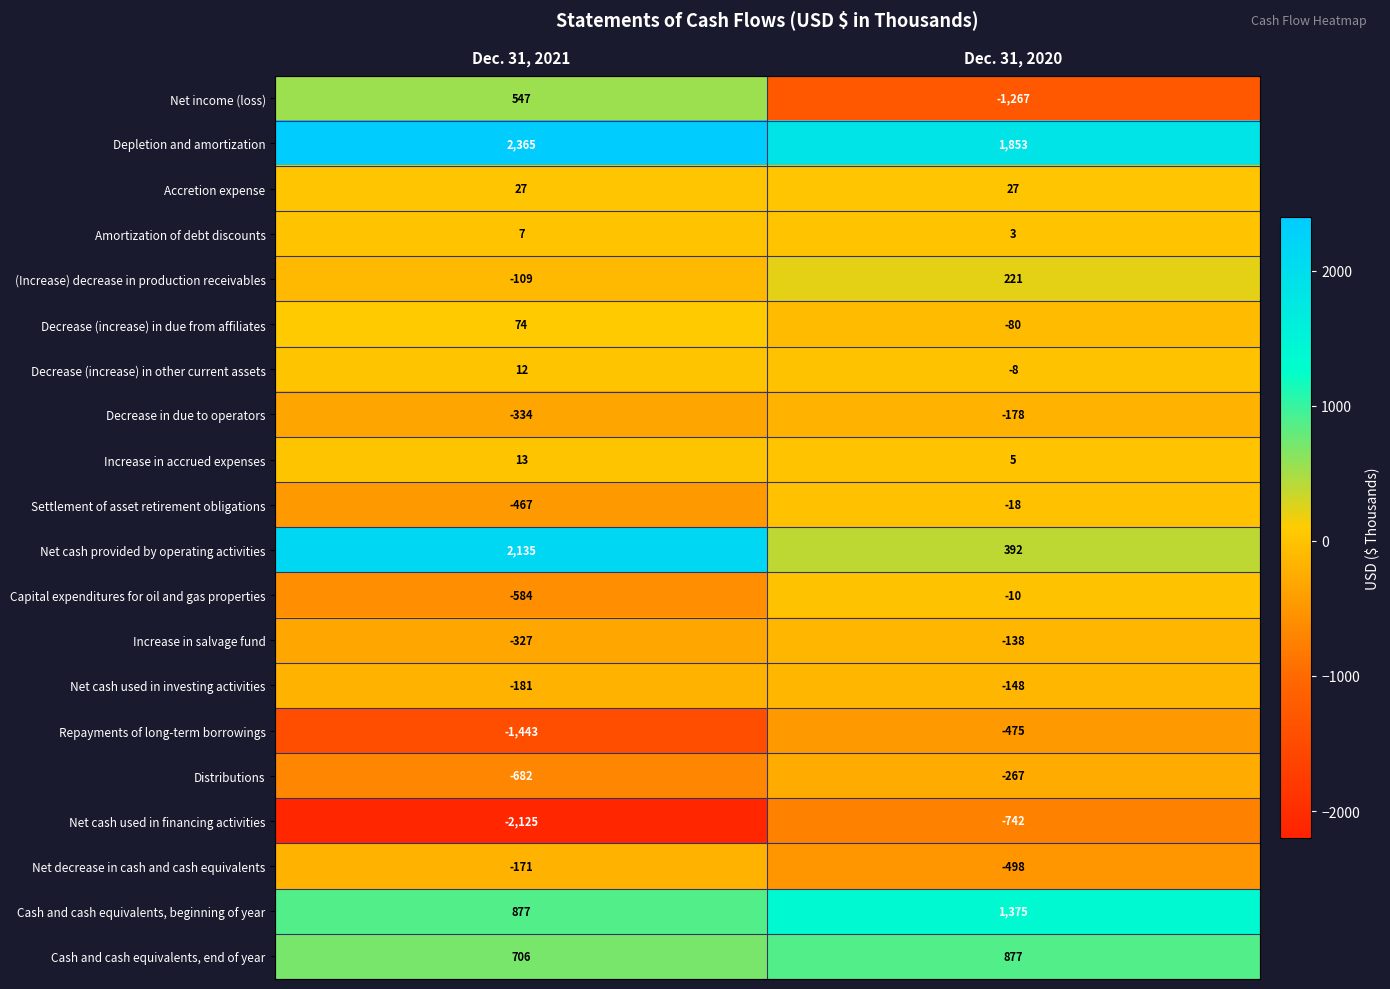

What is the greatest value displayed?

2365